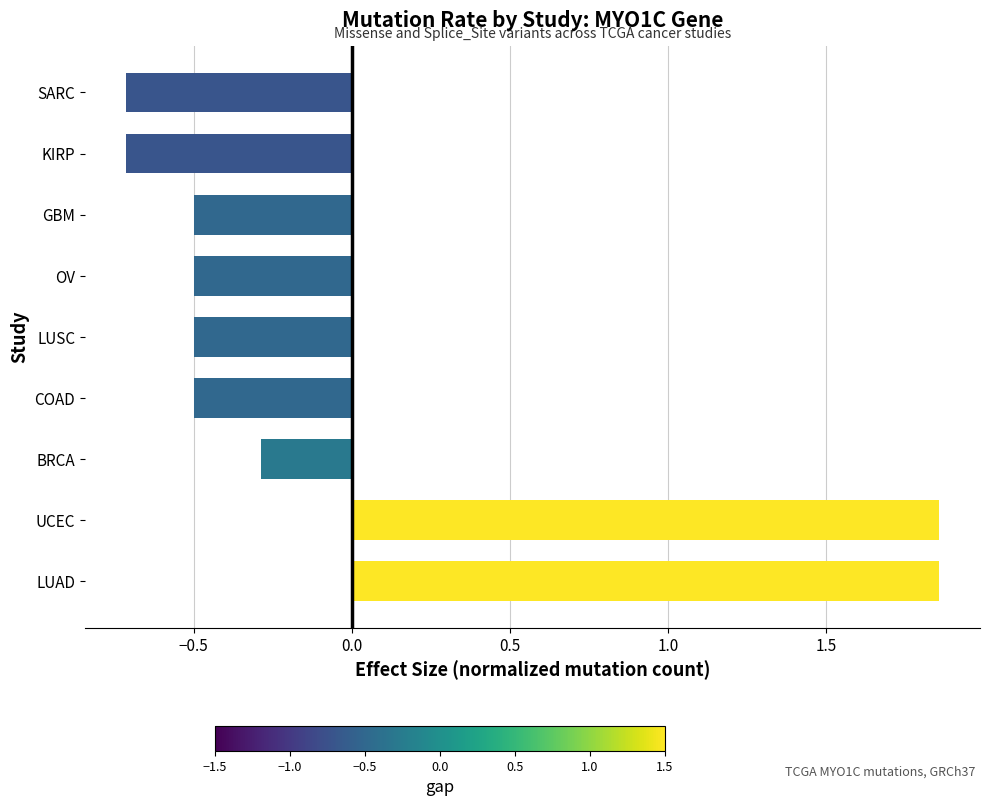

At which label is the value closest to 0?

BRCA